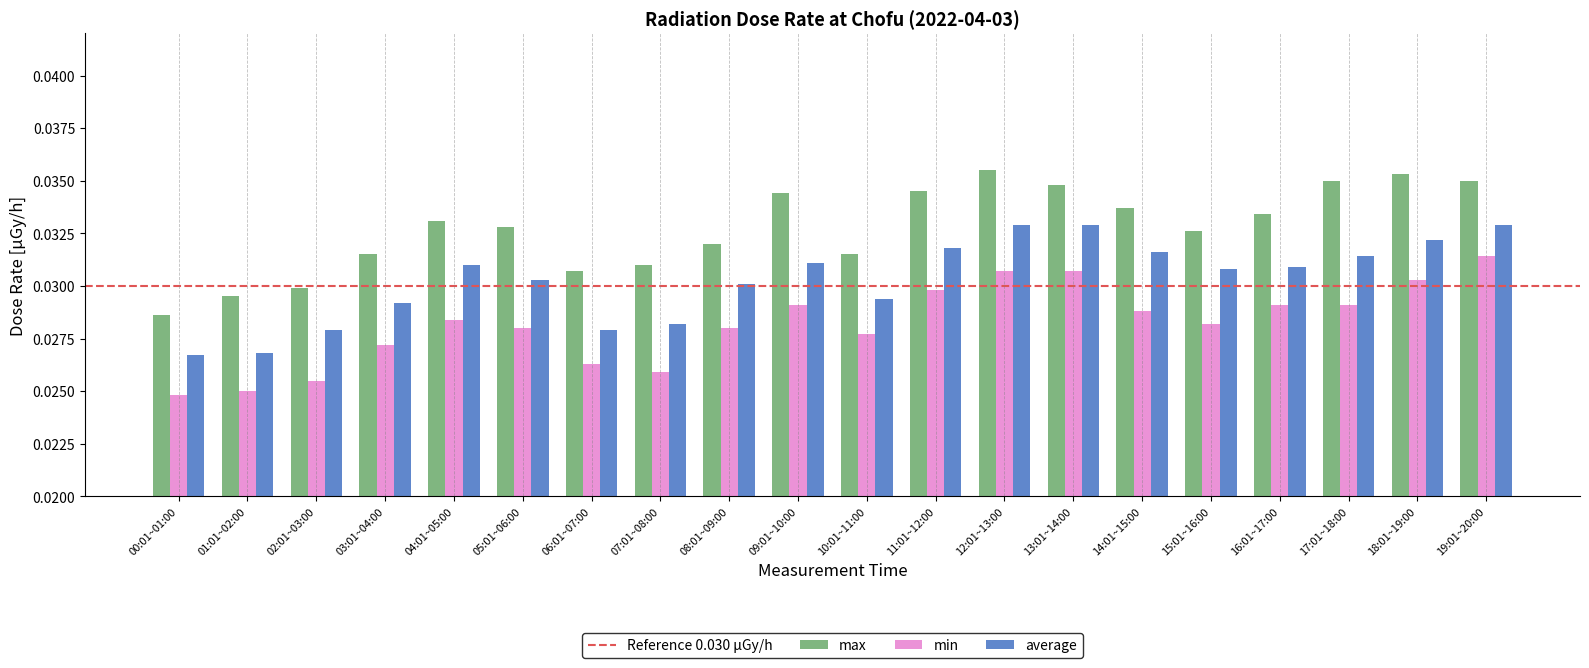

At which label is max closest to 0?

00:01~01:00